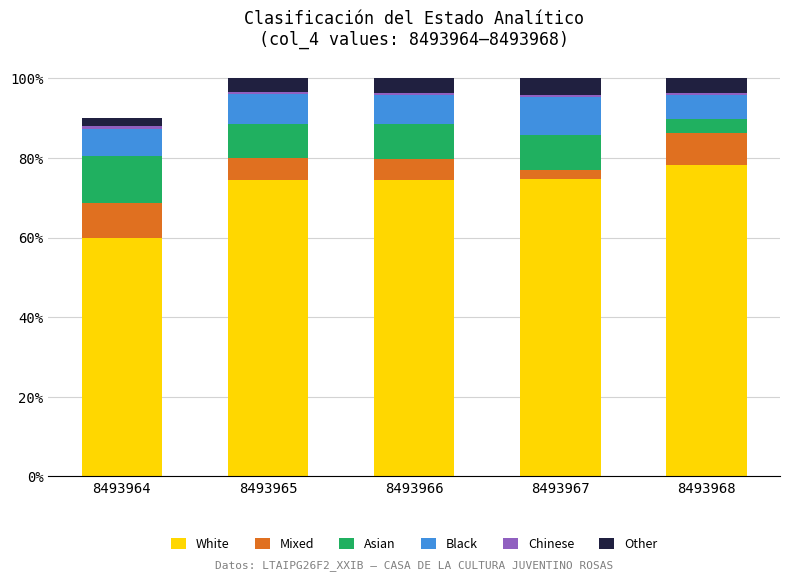

True or false: White has a value of 74.8 at 8493967.

True